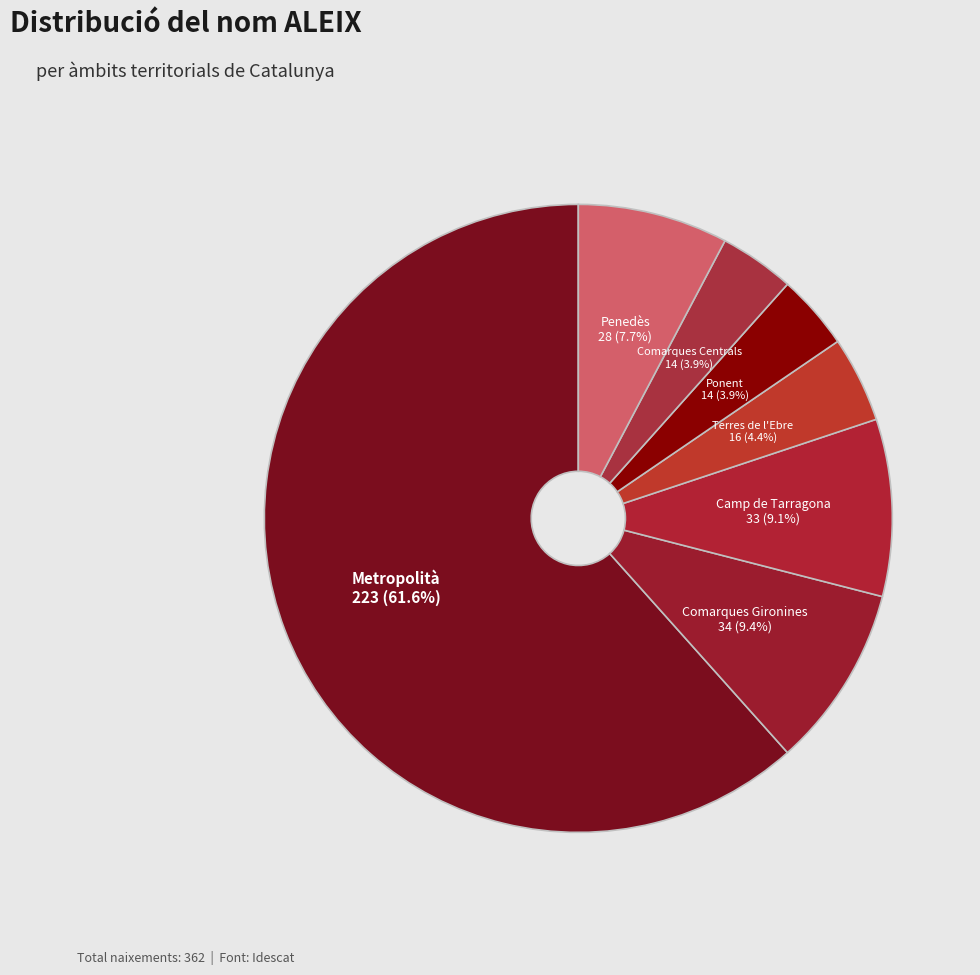

What is the total percentage of Comarques Centrals and Terres de l'Ebre?

8.3%